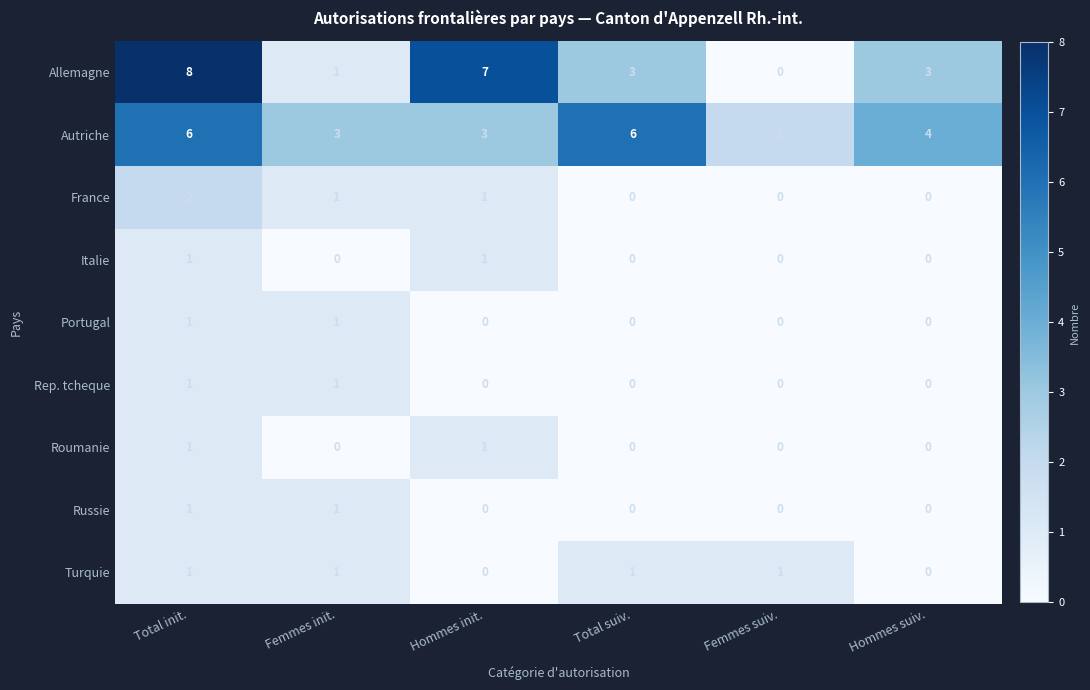

At how many categories does at least one series exceed 0?

6